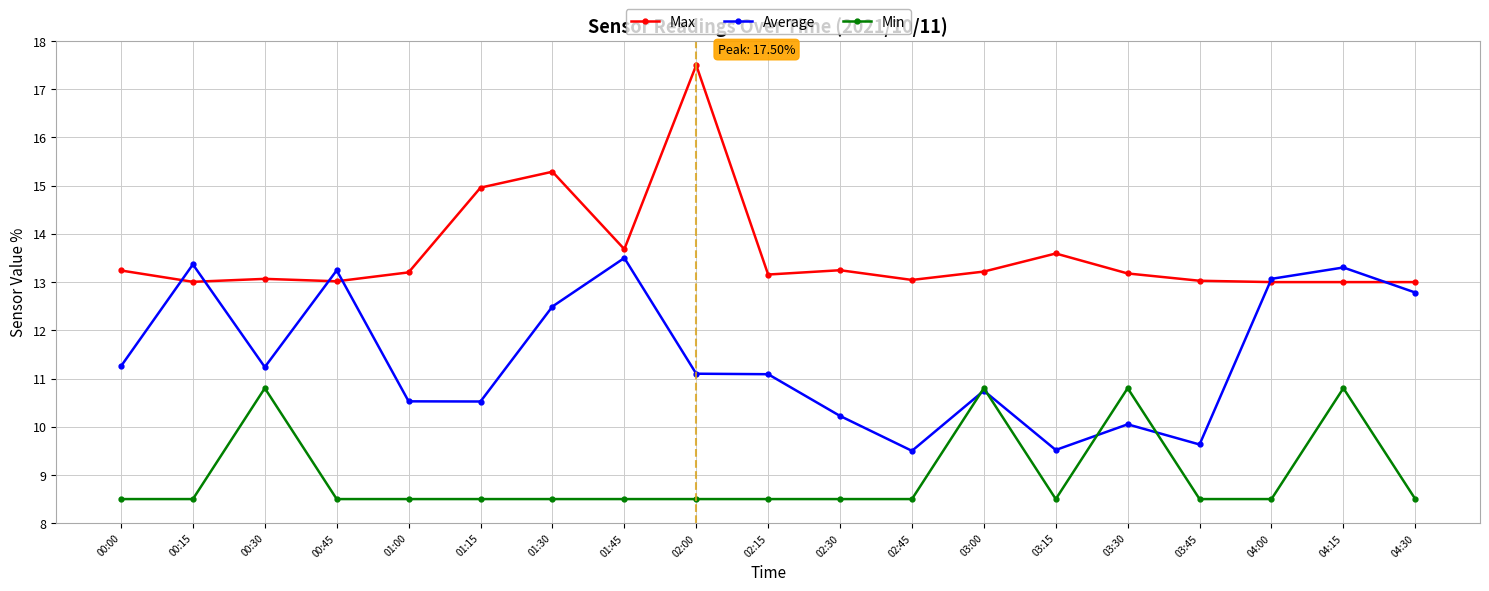

True or false: Max has more than 1 points higher than both neighbors.

True